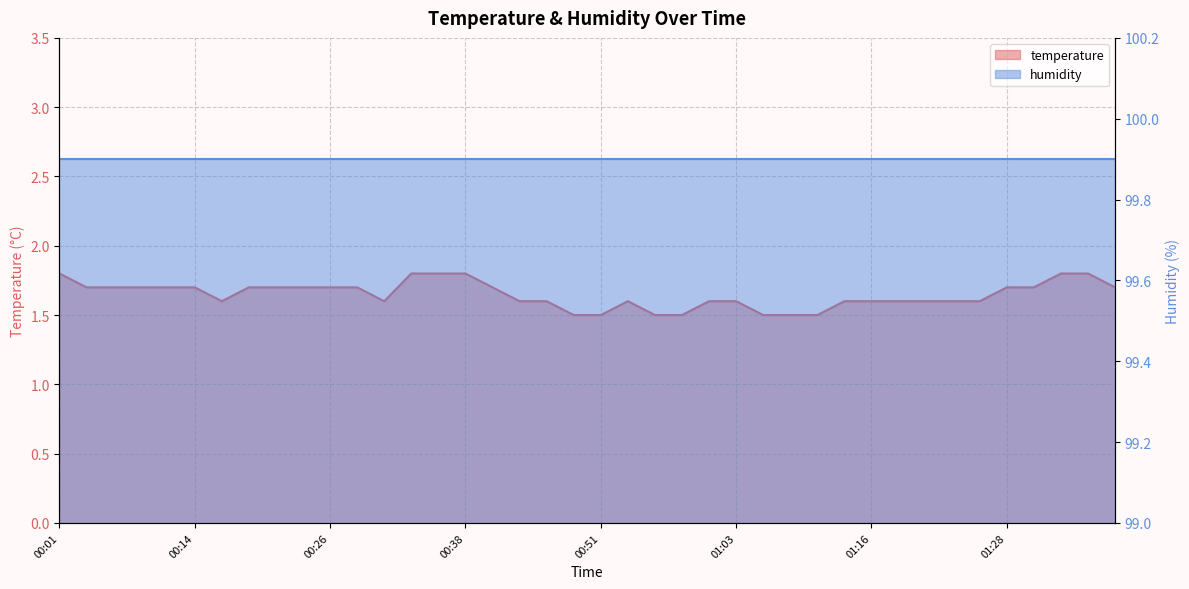

True or false: the data has more than 2 interior local peaks.

False